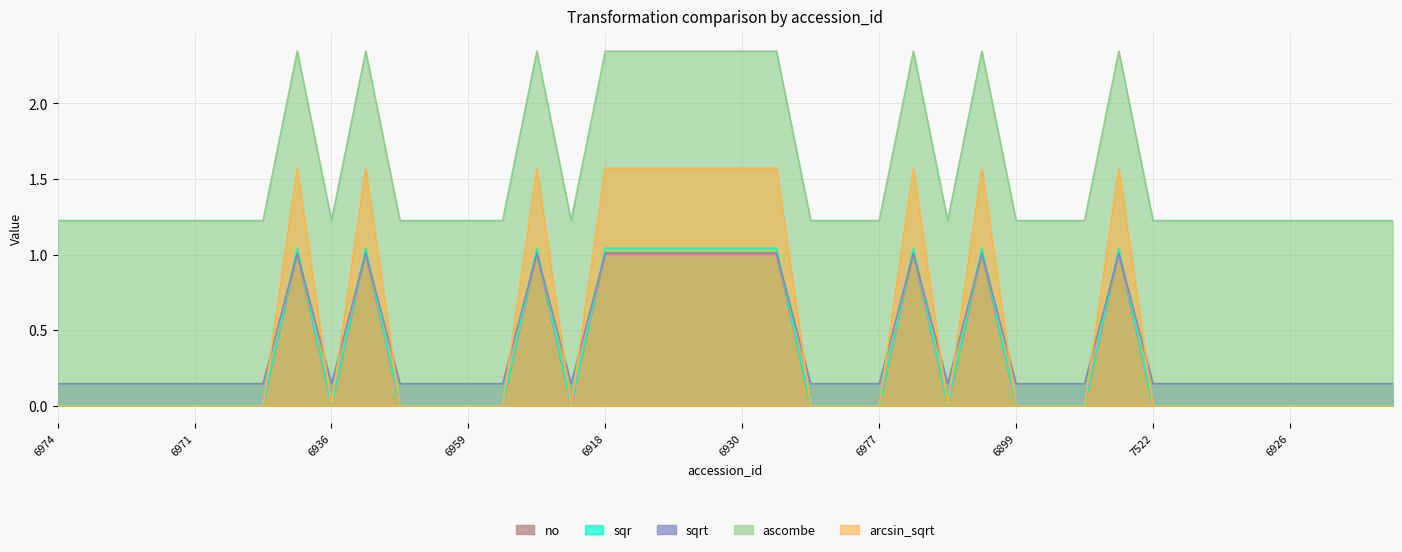

True or false: sqr and arcsin_sqrt cross at least once.

False